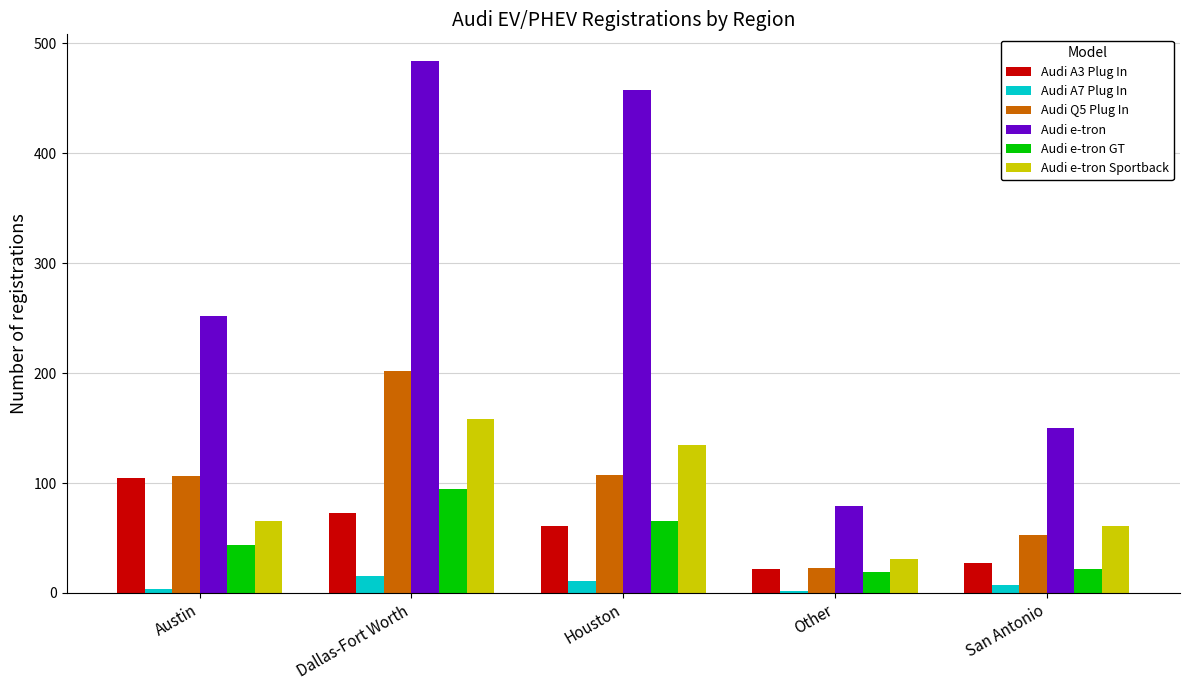

What are all the series names shown in the legend?

Audi A3 Plug In, Audi A7 Plug In, Audi Q5 Plug In, Audi e-tron, Audi e-tron GT, Audi e-tron Sportback